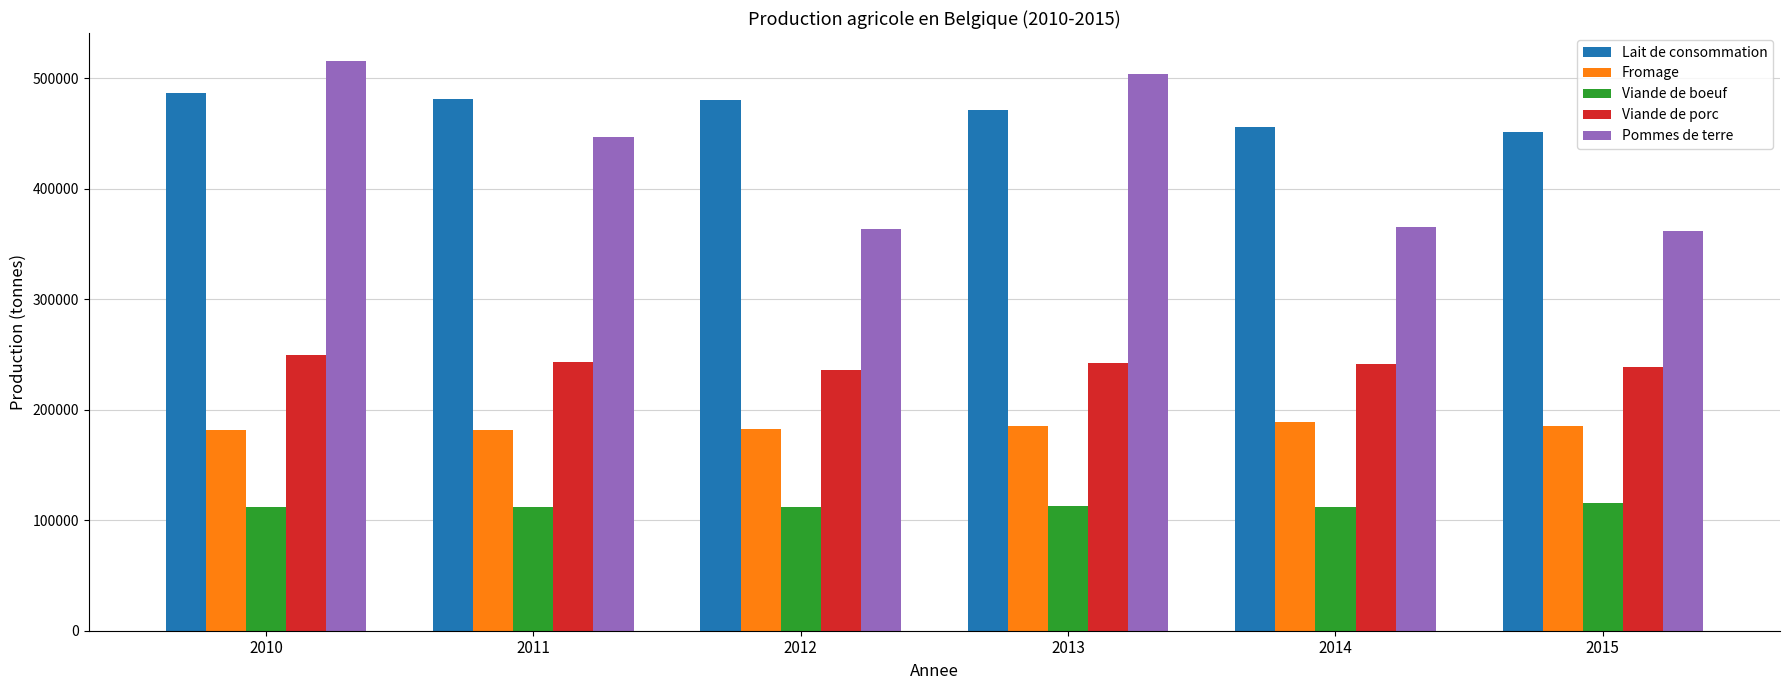

Which series has the largest total across all categories?

Lait de consommation